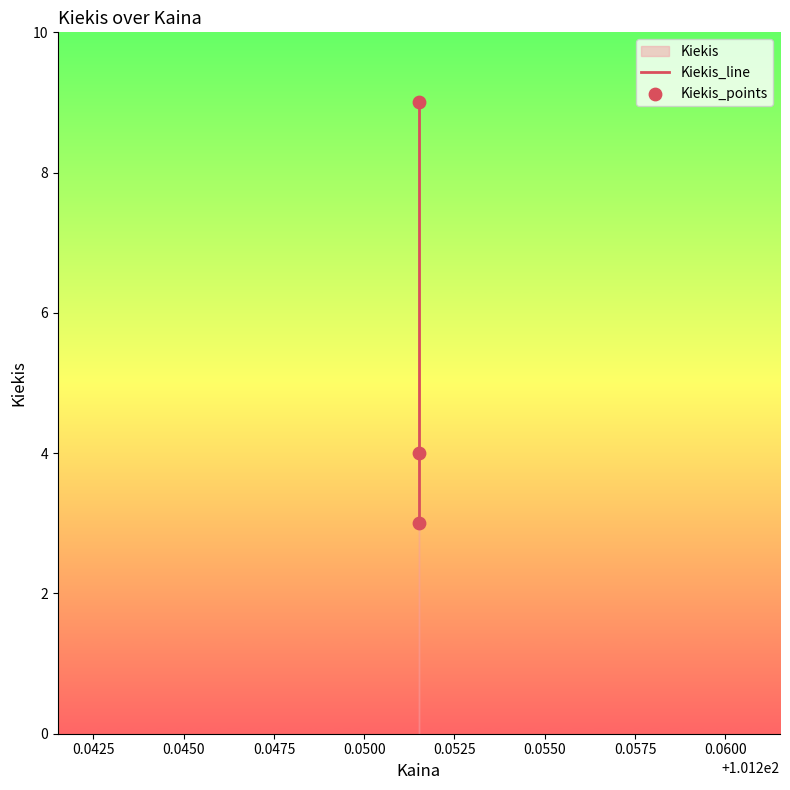

Is the value of Kiekis_line at 0.0400 greater than the value of Kiekis_points at 0.0450?

No